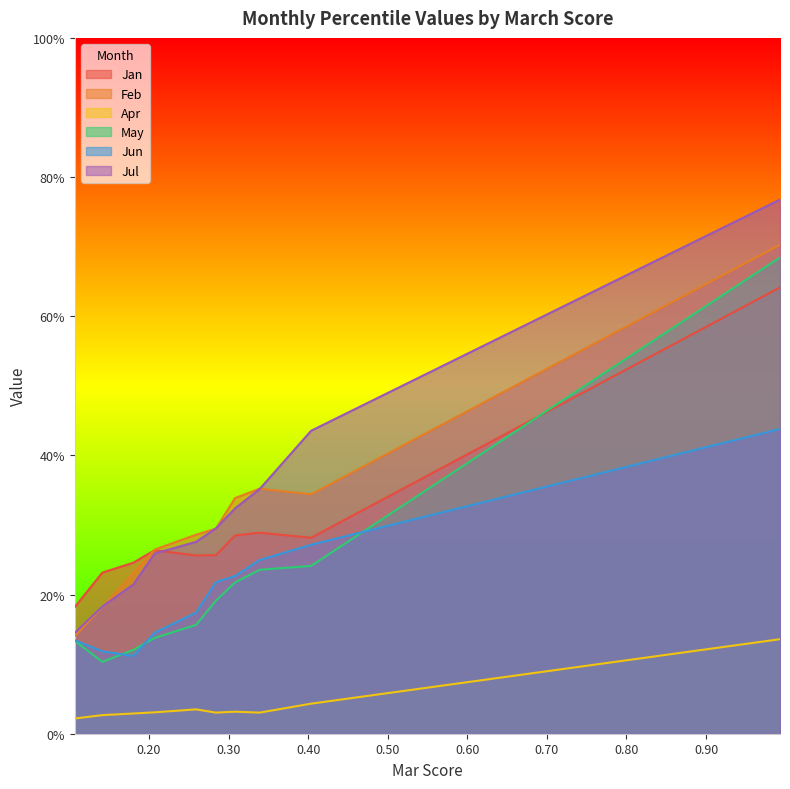

At how many categories does at least one series exceed 0?

10